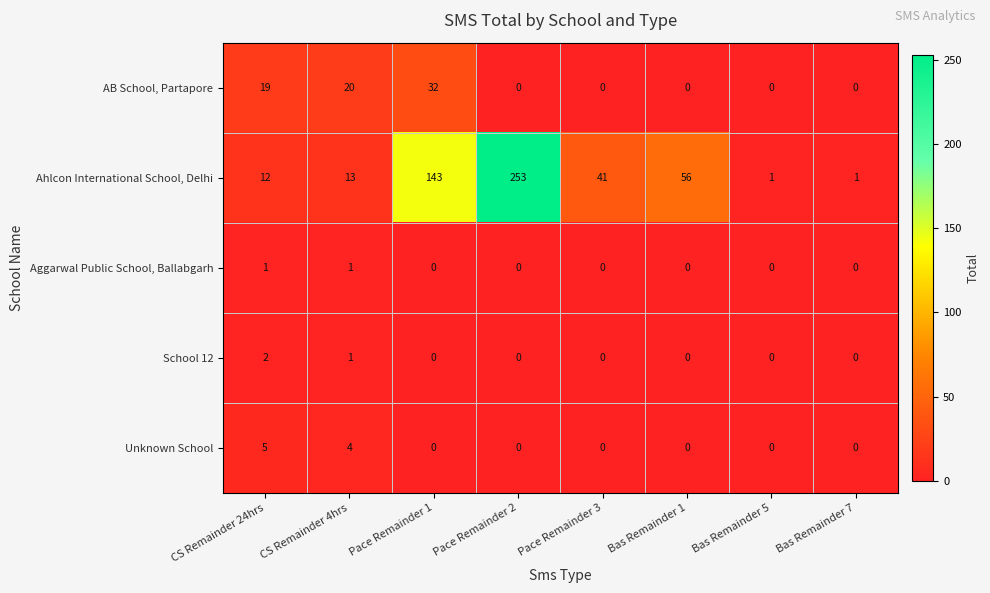

Rank the series by their maximum value, from highest to lowest.

Ahlcon International School, Delhi, AB School, Partapore, Unknown School, School 12, Aggarwal Public School, Ballabgarh